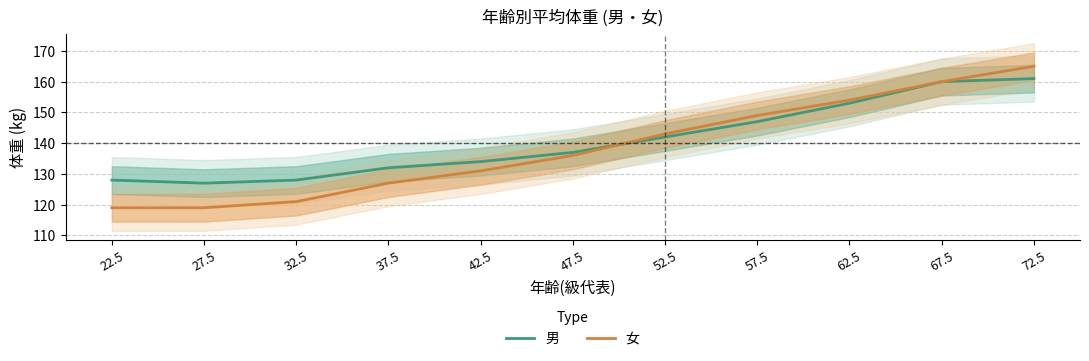

What is the maximum value for 女?

165